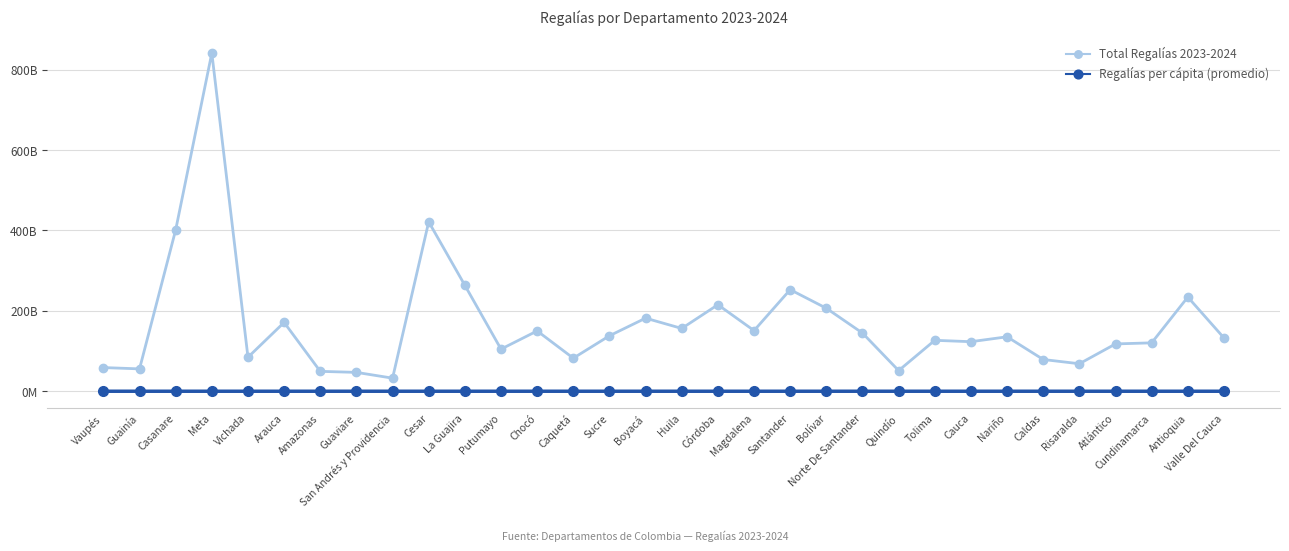

Is it true that Total Regalías 2023-2024 equals 68454337175.1 at Tolima?

False